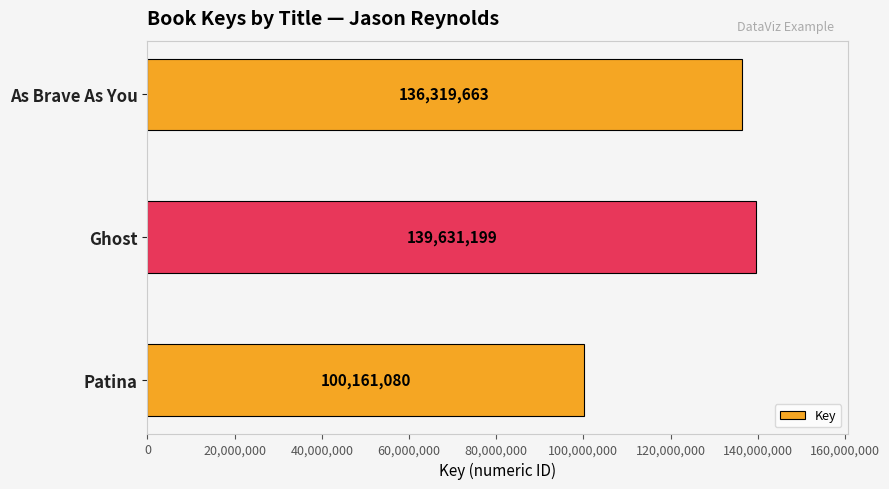

The value at As Brave As You is 136319663. True or false?

True